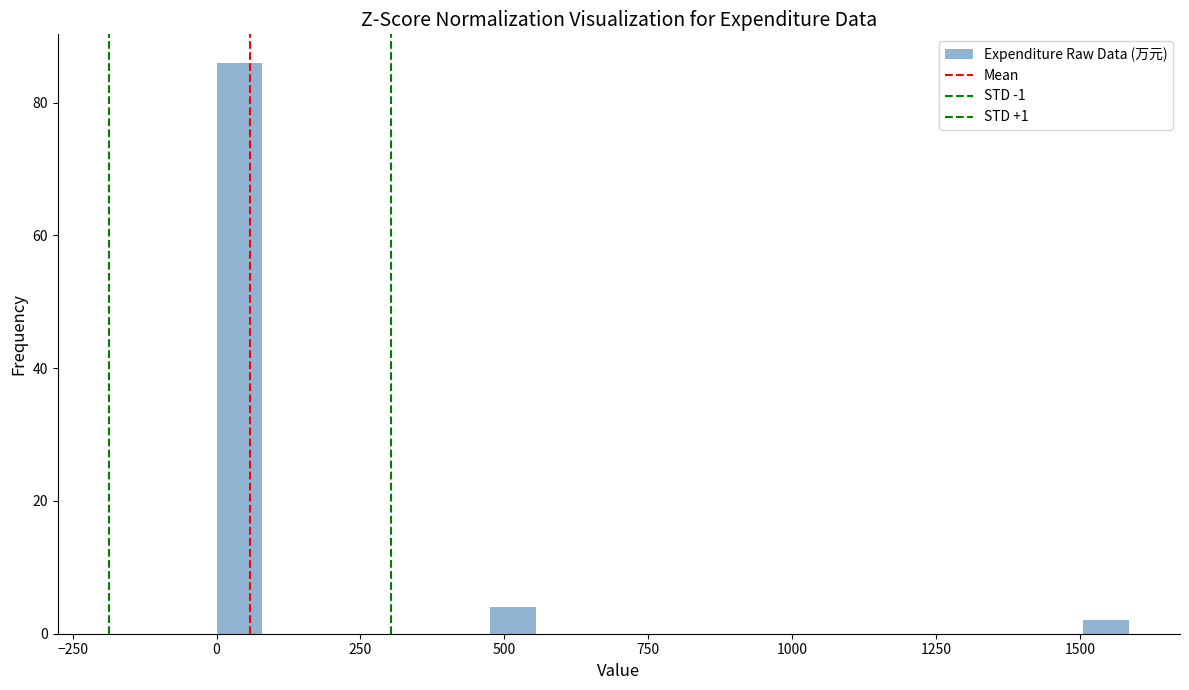

Read against the x-axis, roughly where is the centre of the tallest bar?

50